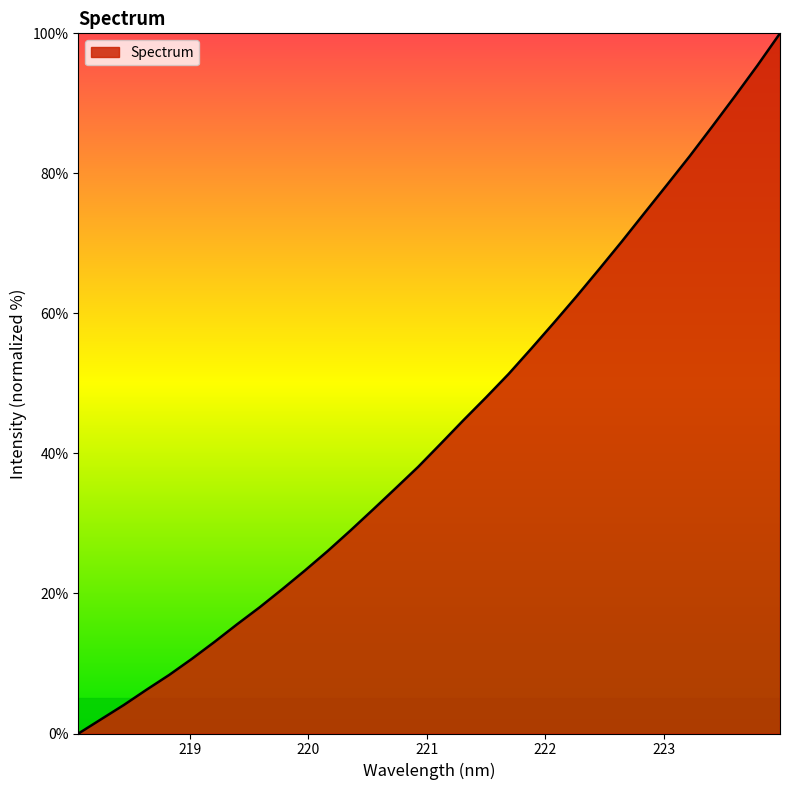

What is the greatest value displayed?

100.0